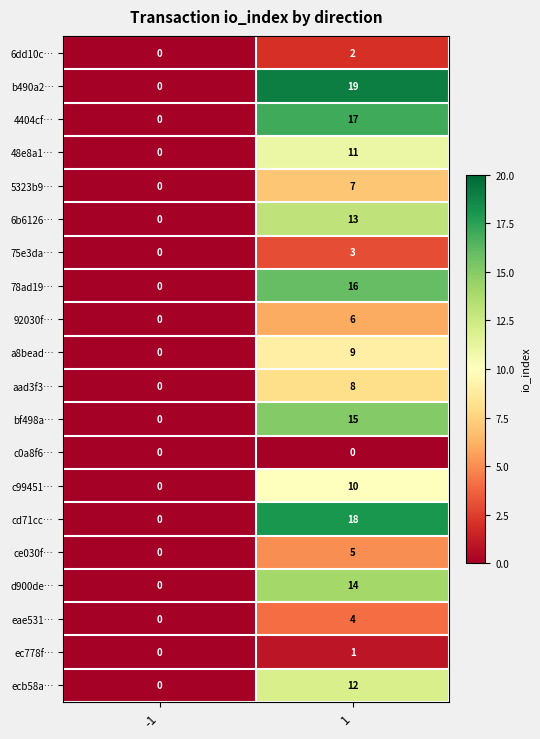

What is the difference between the highest and lowest values at 1?

19